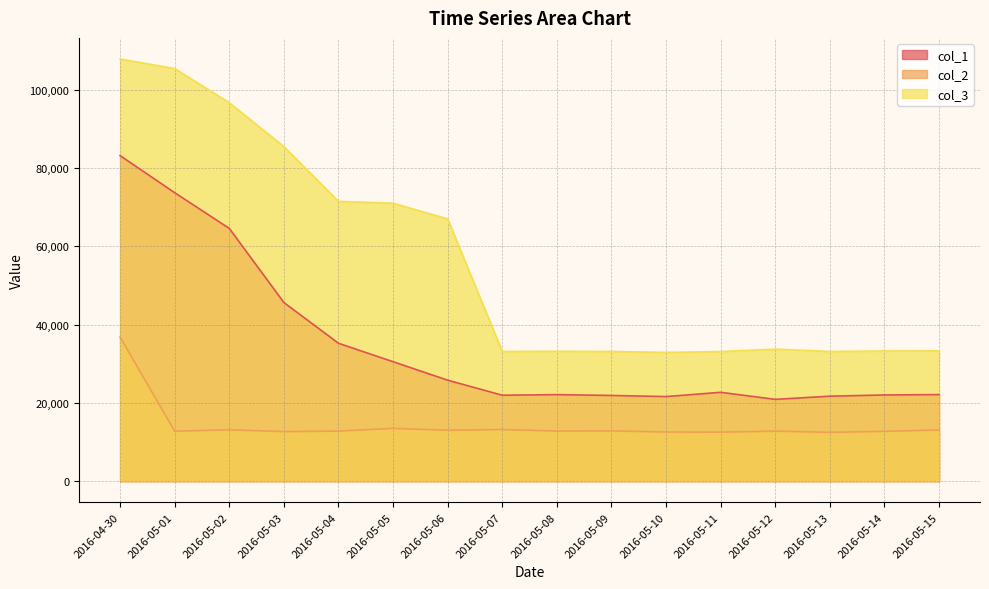

Reading left to right, extract all data points from this chart.

col_1: 2016-04-30=83192	2016-05-01=73717	2016-05-02=64588	2016-05-03=45648	2016-05-04=35239	2016-05-05=30522	2016-05-06=25804	2016-05-07=21961	2016-05-08=22110	2016-05-09=21903	2016-05-10=21617	2016-05-11=22706	2016-05-12=20904	2016-05-13=21718	2016-05-14=22027	2016-05-15=22121
col_2: 2016-04-30=36807	2016-05-01=12758	2016-05-02=13132	2016-05-03=12654	2016-05-04=12797	2016-05-05=13486	2016-05-06=13013	2016-05-07=13191	2016-05-08=12797	2016-05-09=12836	2016-05-10=12566	2016-05-11=12522	2016-05-12=12777	2016-05-13=12478	2016-05-14=12738	2016-05-15=13073
col_3: 2016-04-30=107890	2016-05-01=105439	2016-05-02=96717	2016-05-03=85496	2016-05-04=71500	2016-05-05=71034	2016-05-06=67022	2016-05-07=33142	2016-05-08=33190	2016-05-09=33136	2016-05-10=32908	2016-05-11=33124	2016-05-12=33740	2016-05-13=33142	2016-05-14=33272	2016-05-15=33297